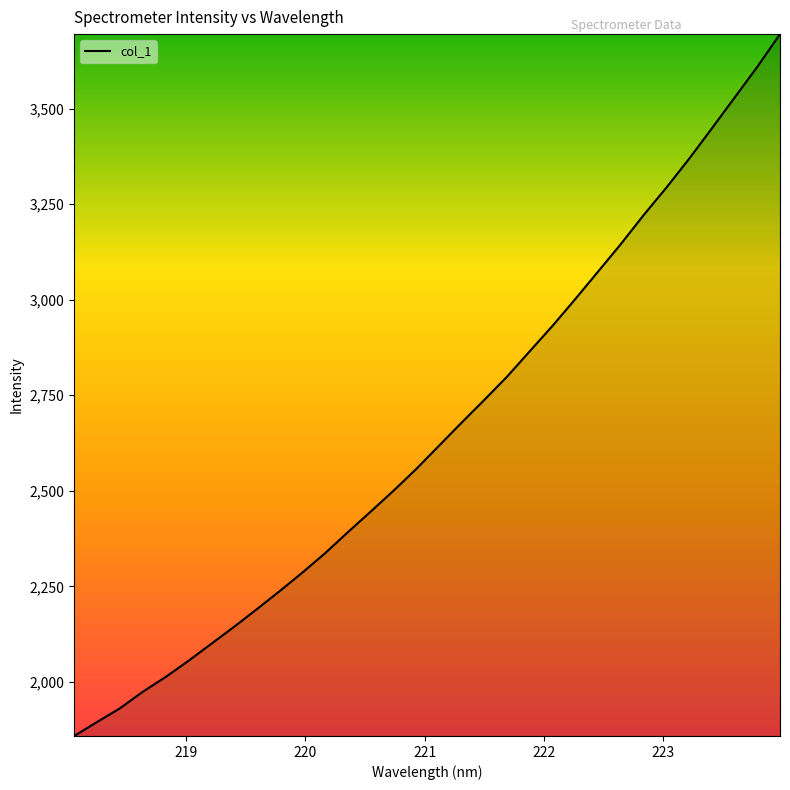

What is the maximum value shown in the chart?

3695.3